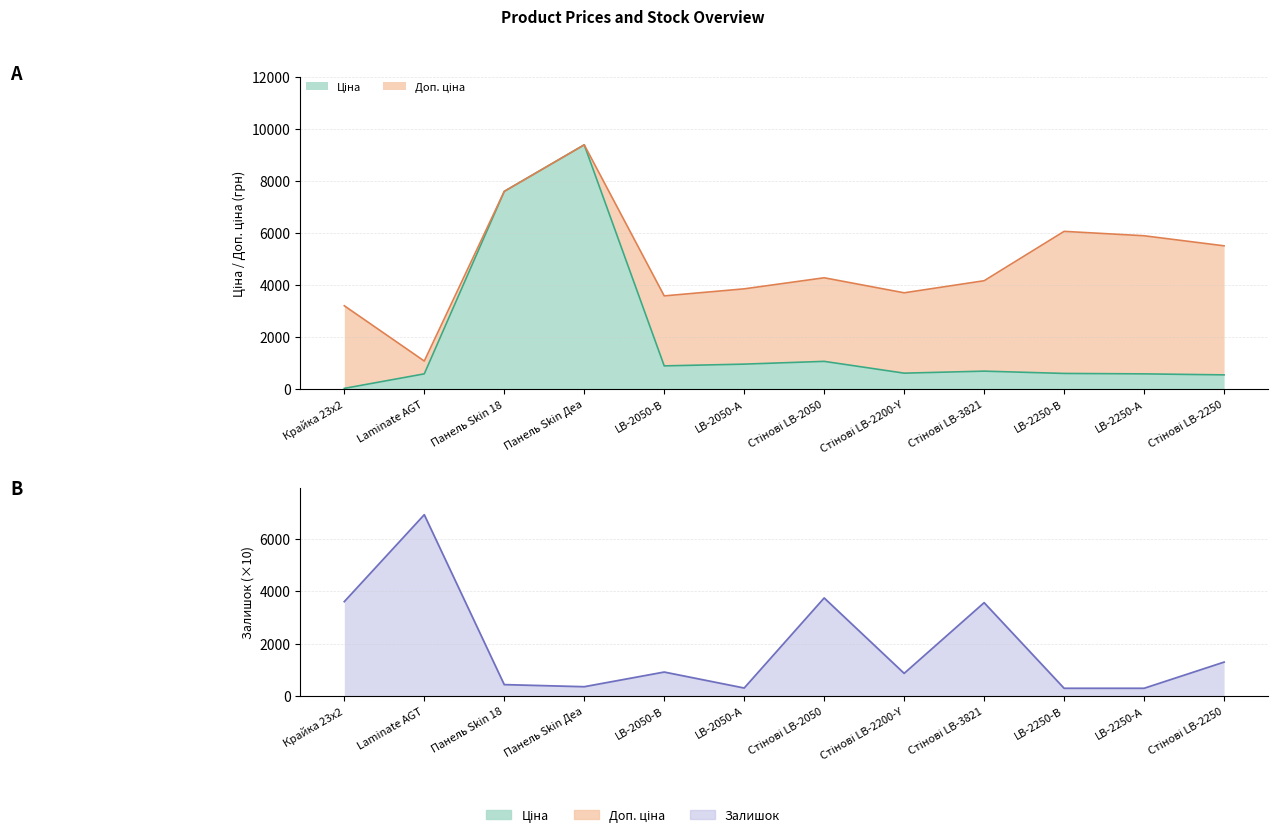

What is the difference between the maximum and minimum values?

6630